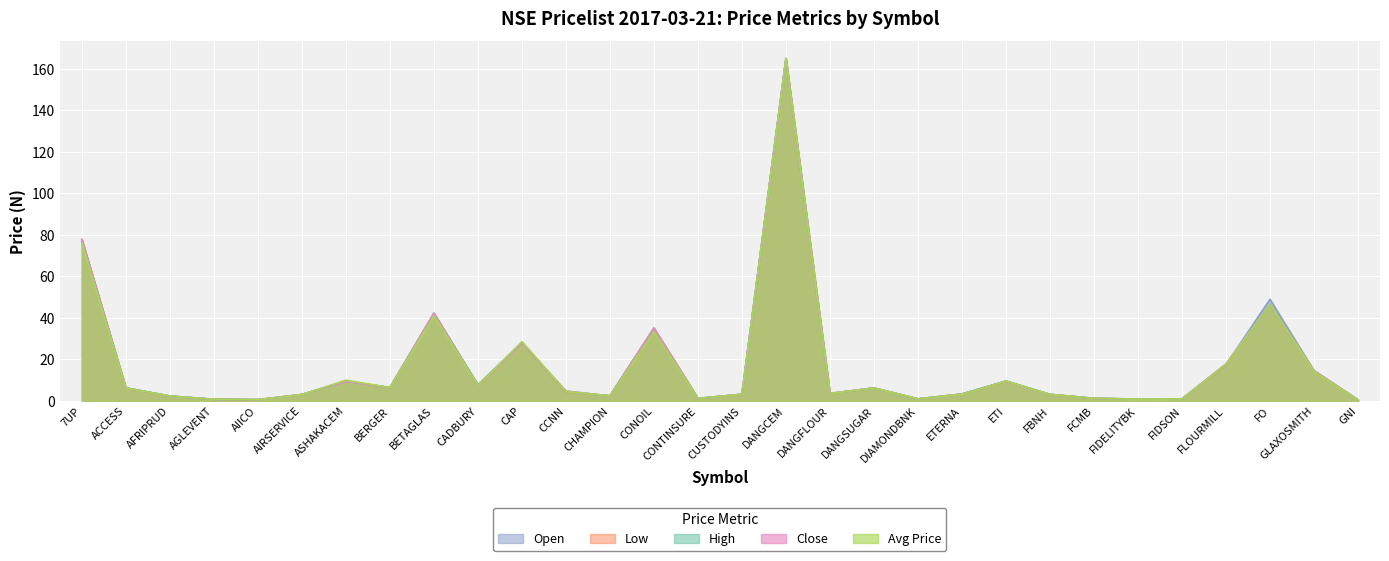

True or false: Low has a value of 2.3 at AFRIPRUD.

True